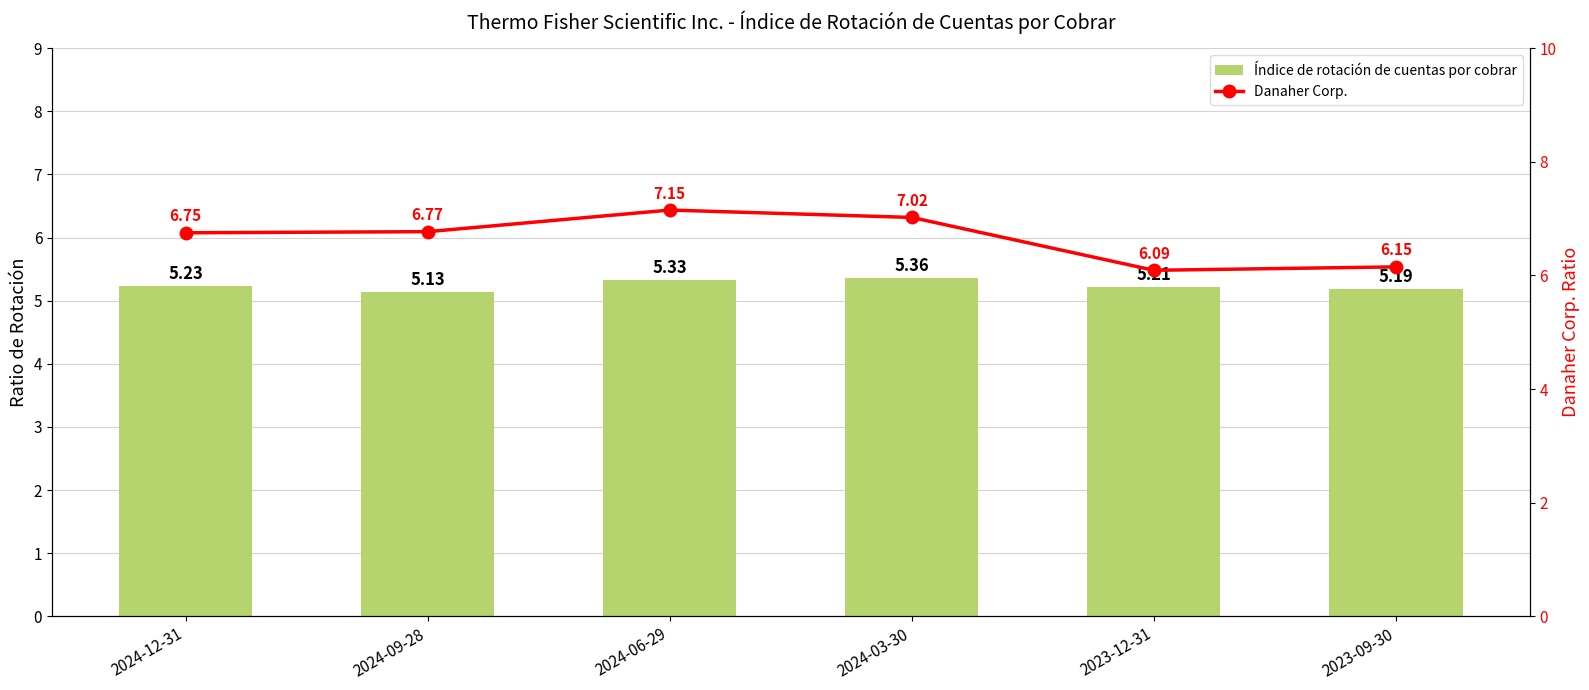

What are all the series names shown in the legend?

Índice de rotación de cuentas por cobrar, Danaher Corp.